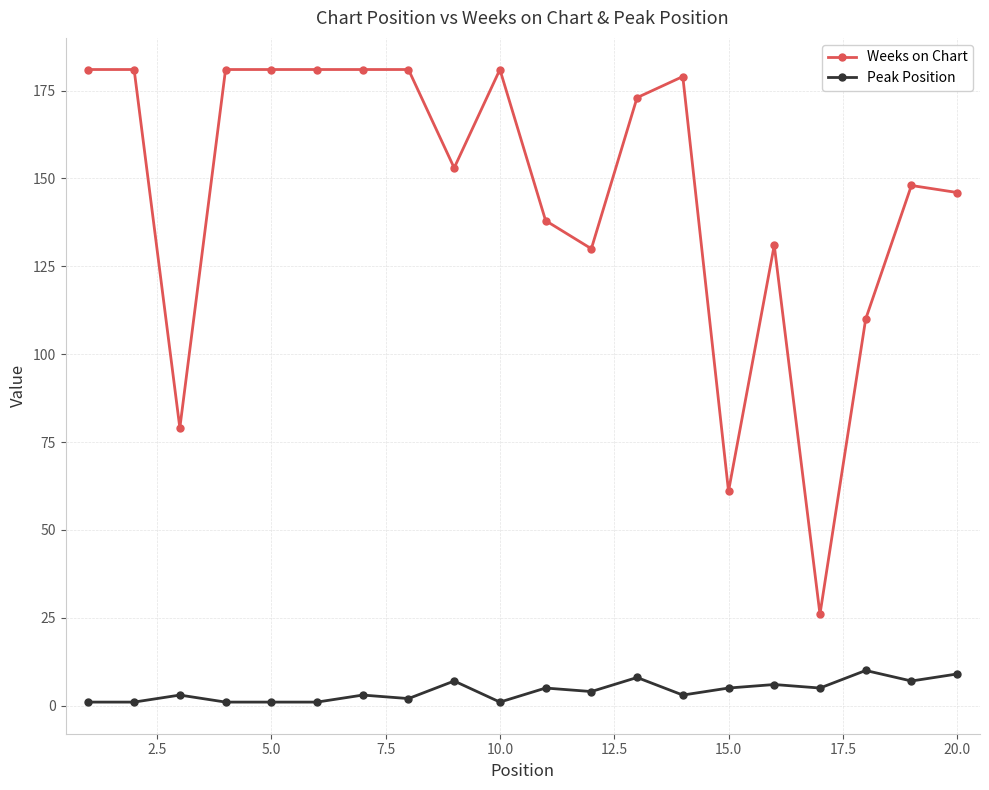

What is the value of the Peak Position point at the 16th from the left?

6